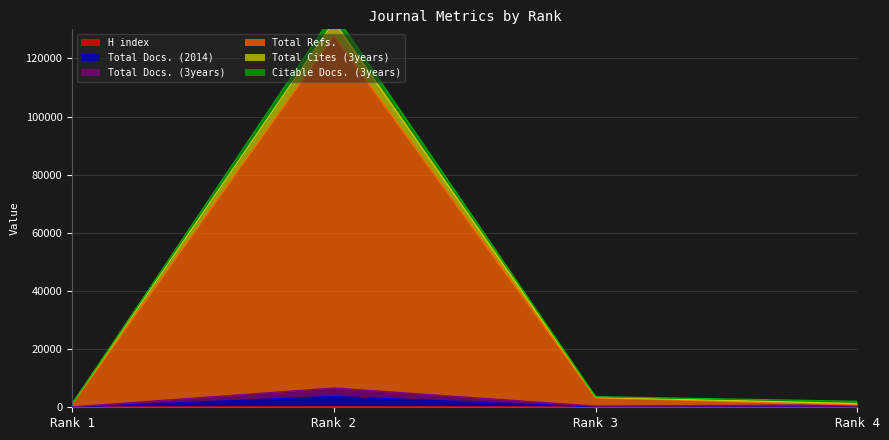

Which category has the highest value in the Total Docs. (2014) series?

Rank 2